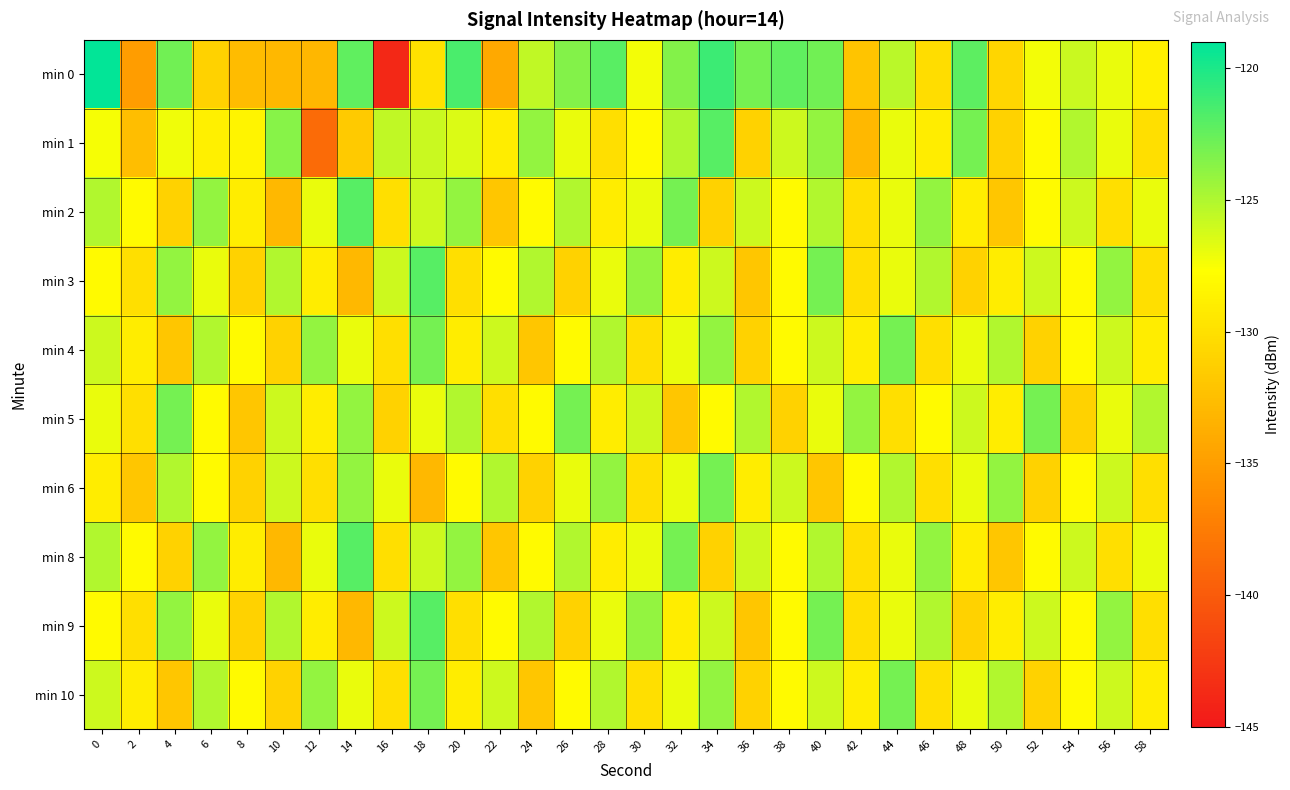

Which series has the widest spread of values?

min 0